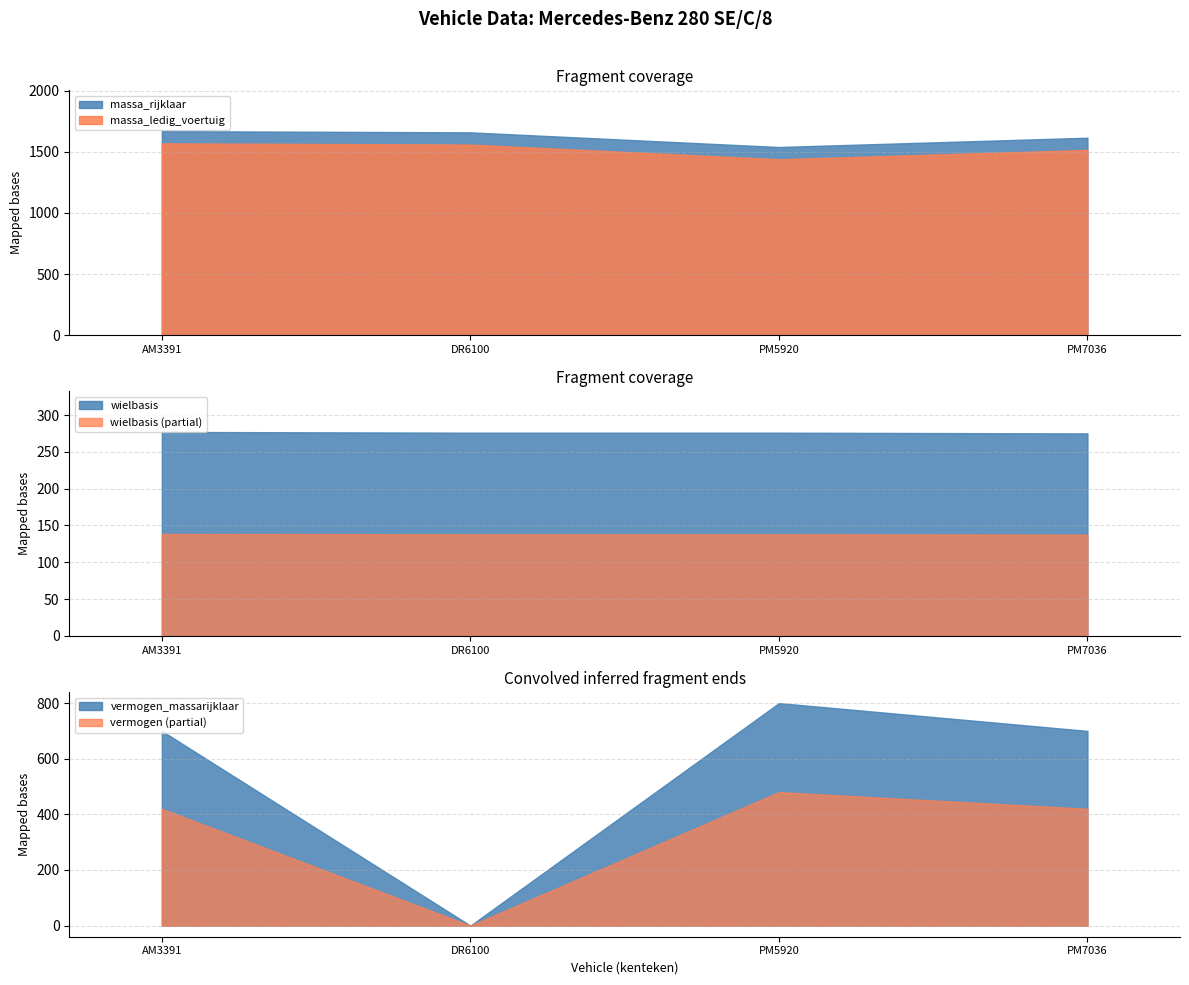

True or false: massa_ledig_voertuig has more than 0 points higher than both neighbors.

False